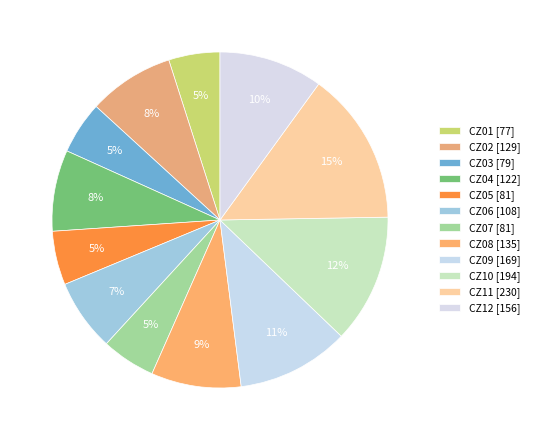

What is the change in value from CZ05 to CZ11?

+149